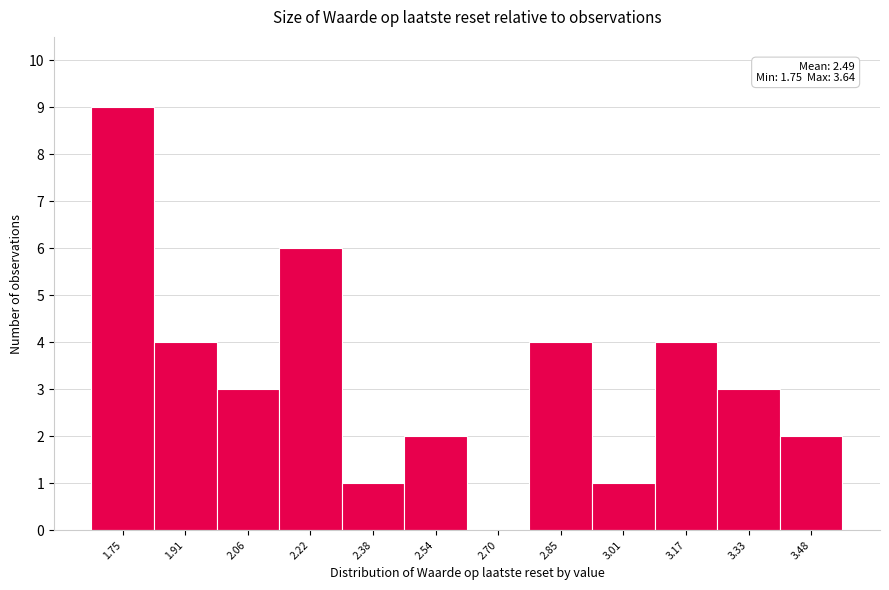

Reading left to right, extract all data points from this chart.

1.75=9	1.91=4	2.06=3	2.22=6	2.38=1	2.54=2	2.70=0	2.85=4	3.01=1	3.17=4	3.33=3	3.48=2